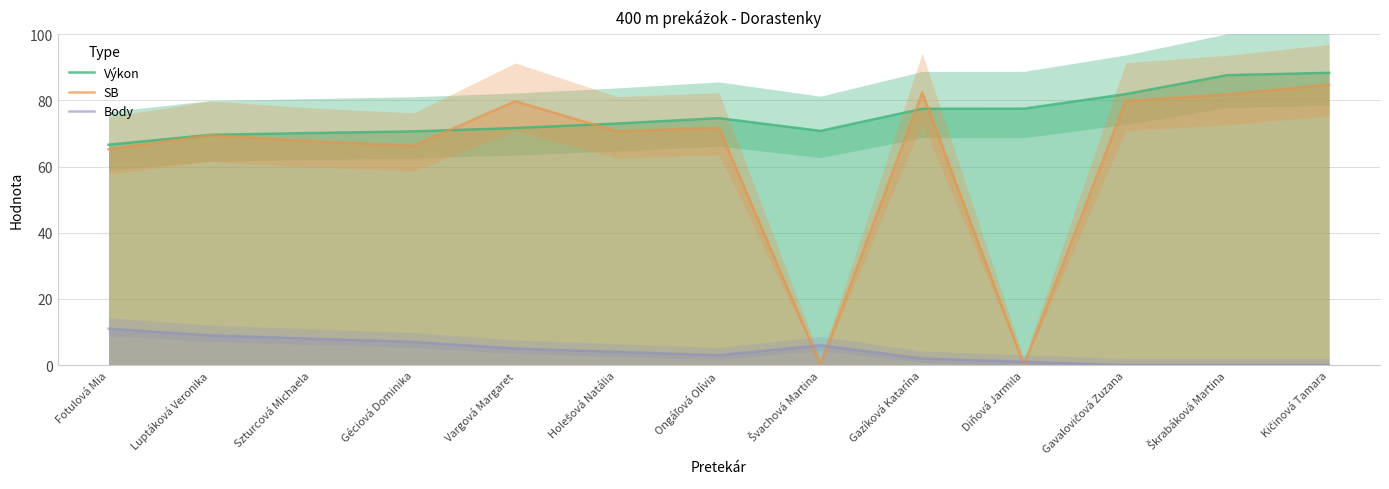

Reading left to right, what are all the values shown in this chart?

Výkon: Fotulová Mia=66.6	Luptáková Veronika=69.6	Szturcová Michaela=70.1	Géciová Dominika=70.6	Vargová Margaret=71.6	Holešová Natália=73.0	Ongáľová Olívia=74.6	Švachová Martina=70.8	Gazíková Katarína=77.5	Diňová Jarmila=77.5	Gavalovičová Zuzana=81.9	Škrabáková Martina=87.6	Kičinová Tamara=88.3
SB: Fotulová Mia=65.2	Luptáková Veronika=69.5	Szturcová Michaela=67.6	Géciová Dominika=66.3	Vargová Margaret=79.7	Holešová Natália=70.7	Ongáľová Olívia=71.7	Švachová Martina=0.0	Gazíková Katarína=82.4	Diňová Jarmila=0.0	Gavalovičová Zuzana=79.8	Škrabáková Martina=81.8	Kičinová Tamara=84.7
Body: Fotulová Mia=11.0	Luptáková Veronika=9.0	Szturcová Michaela=8.0	Géciová Dominika=7.0	Vargová Margaret=5.0	Holešová Natália=4.0	Ongáľová Olívia=3.0	Švachová Martina=6.0	Gazíková Katarína=2.0	Diňová Jarmila=1.0	Gavalovičová Zuzana=0.0	Škrabáková Martina=0.0	Kičinová Tamara=0.0